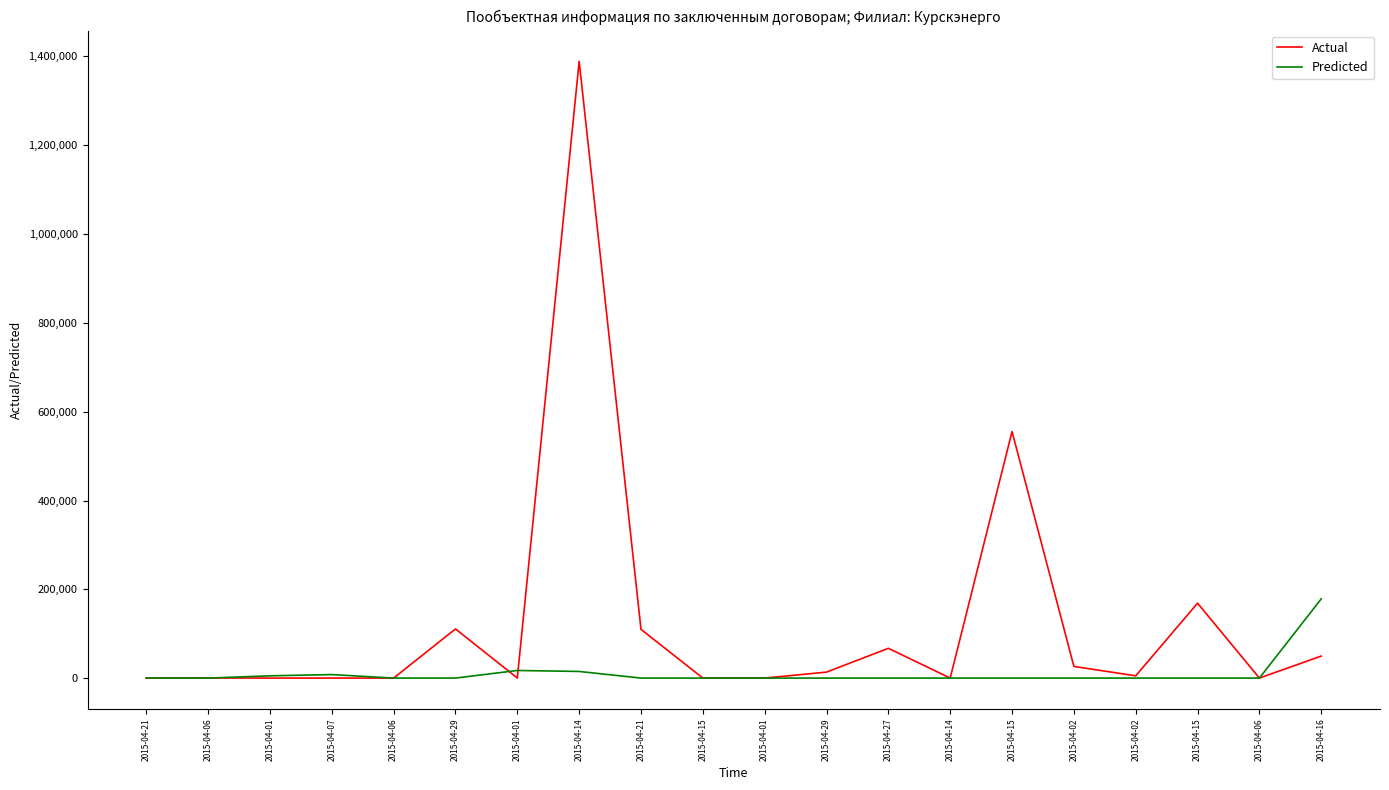

At how many categories does at least one series exceed 620134?

1